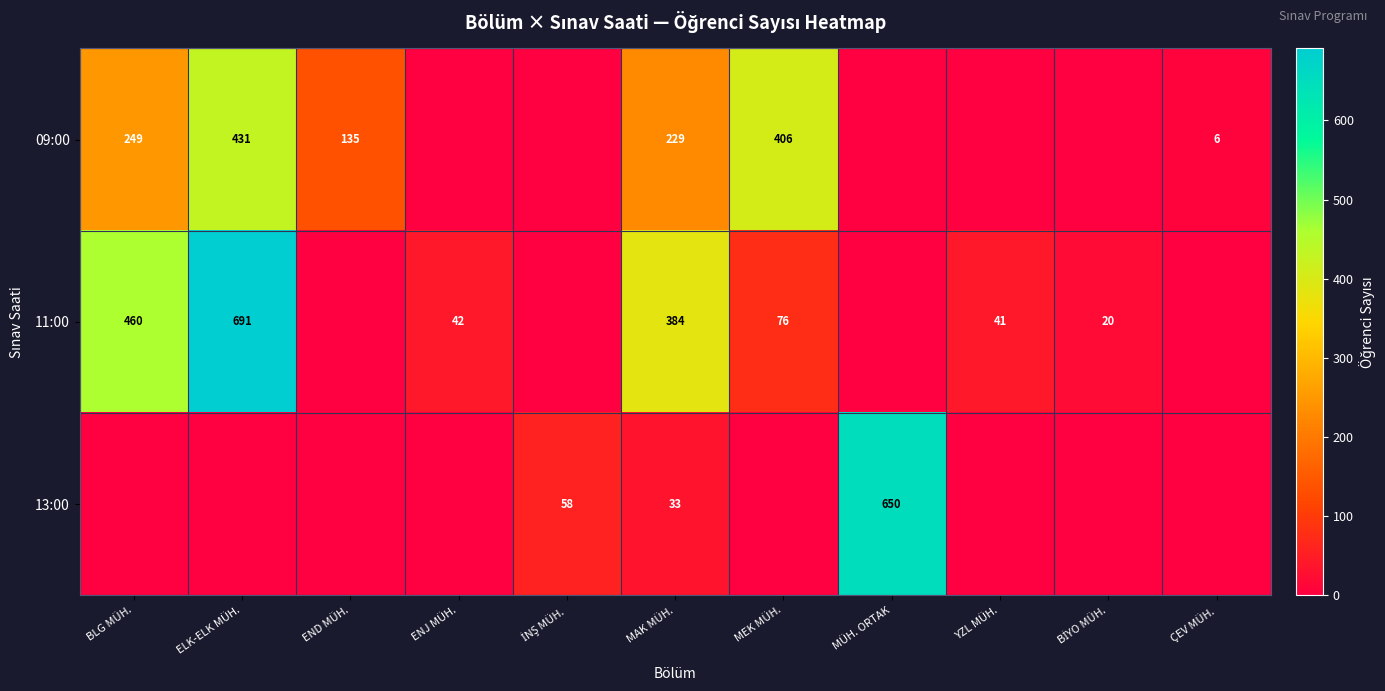

True or false: 09:00 has a value of 353 at MAK MÜH..

False